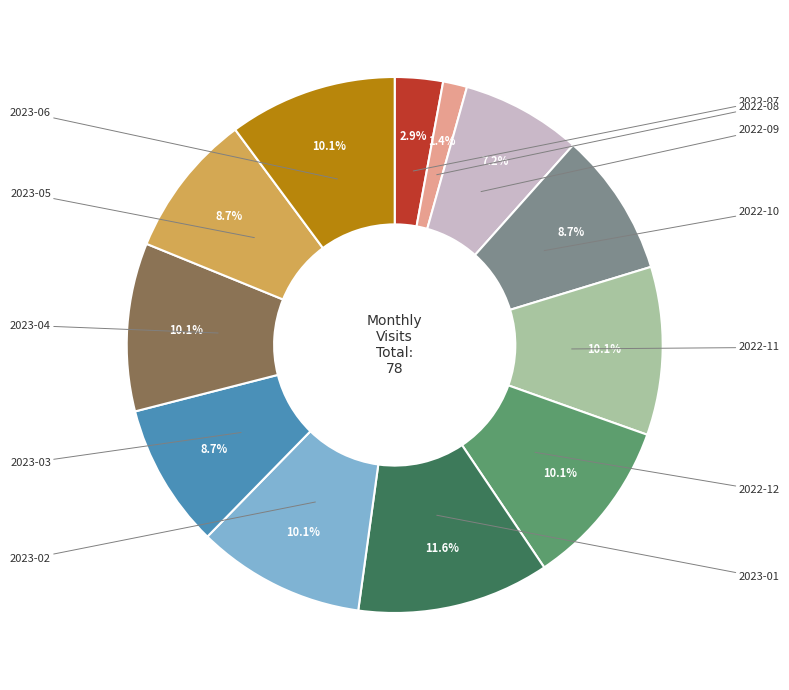

Is there a majority slice in this chart?

No